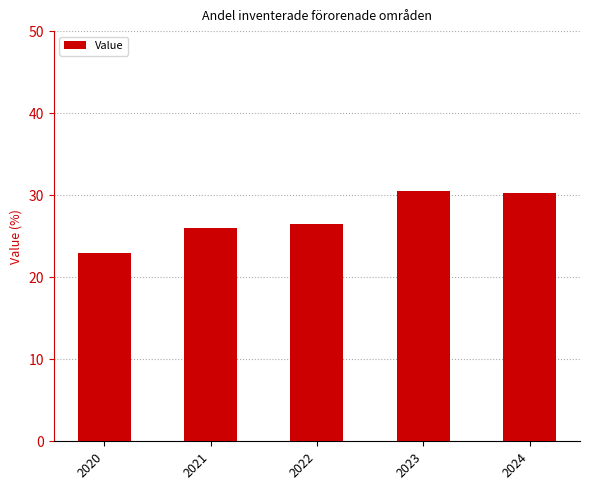

Where is the data nearest to the value 26?

2021